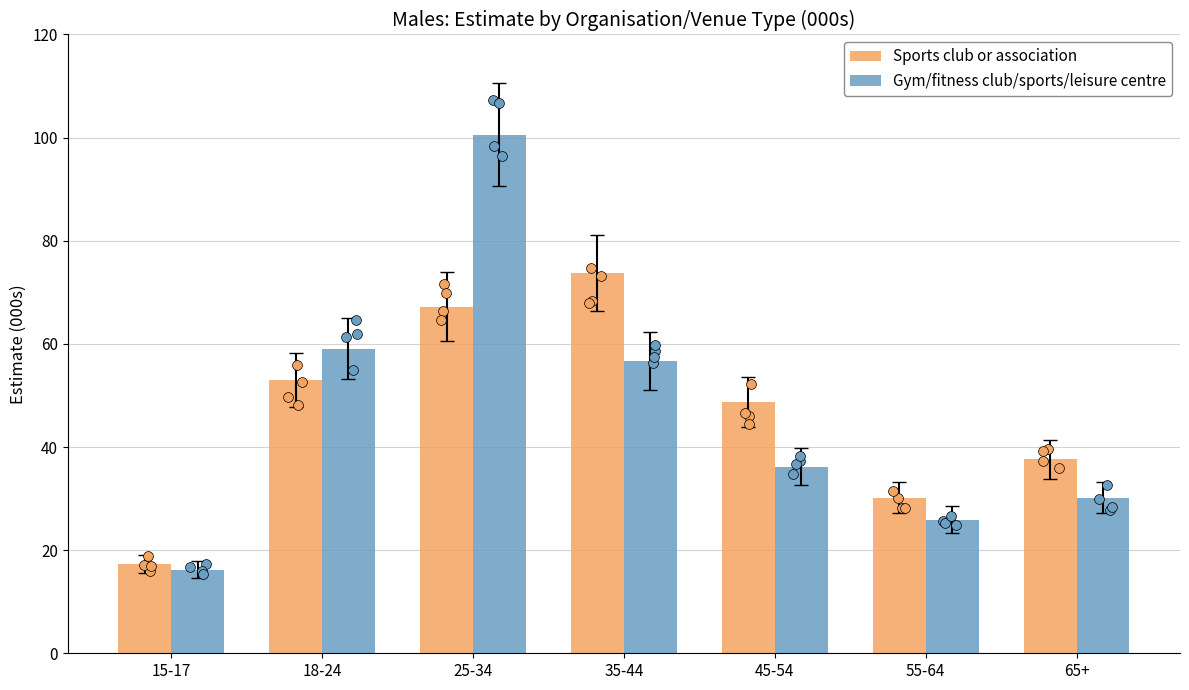

Is the value of Gym/fitness club/sports/leisure centre at 45-54 greater than the value of Sports club or association at 25-34?

No